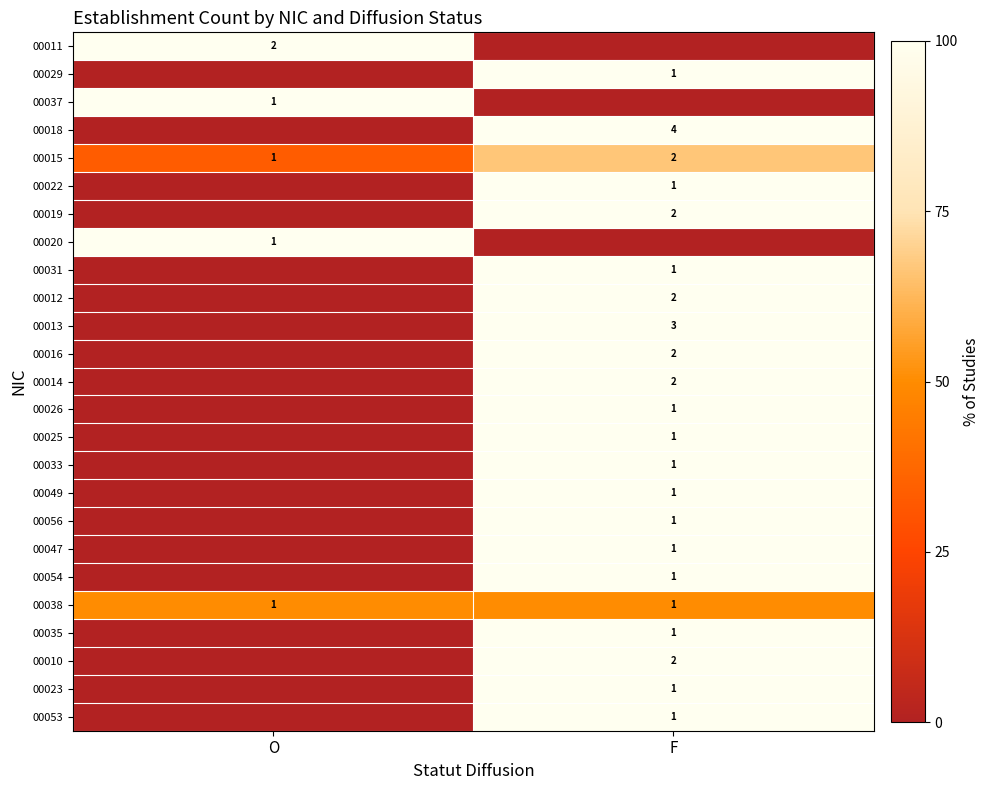

Is it true that 00018 equals 2 at F?

False